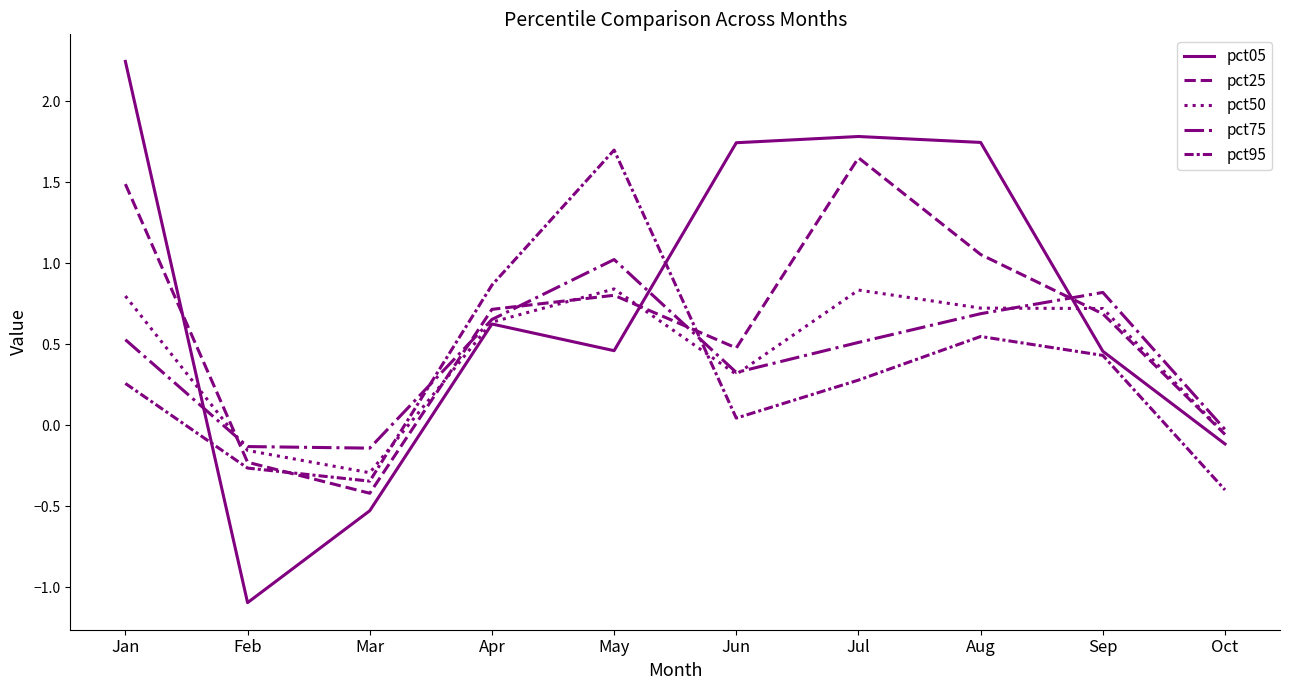

How many times do pct75 and pct25 cross each other?

5